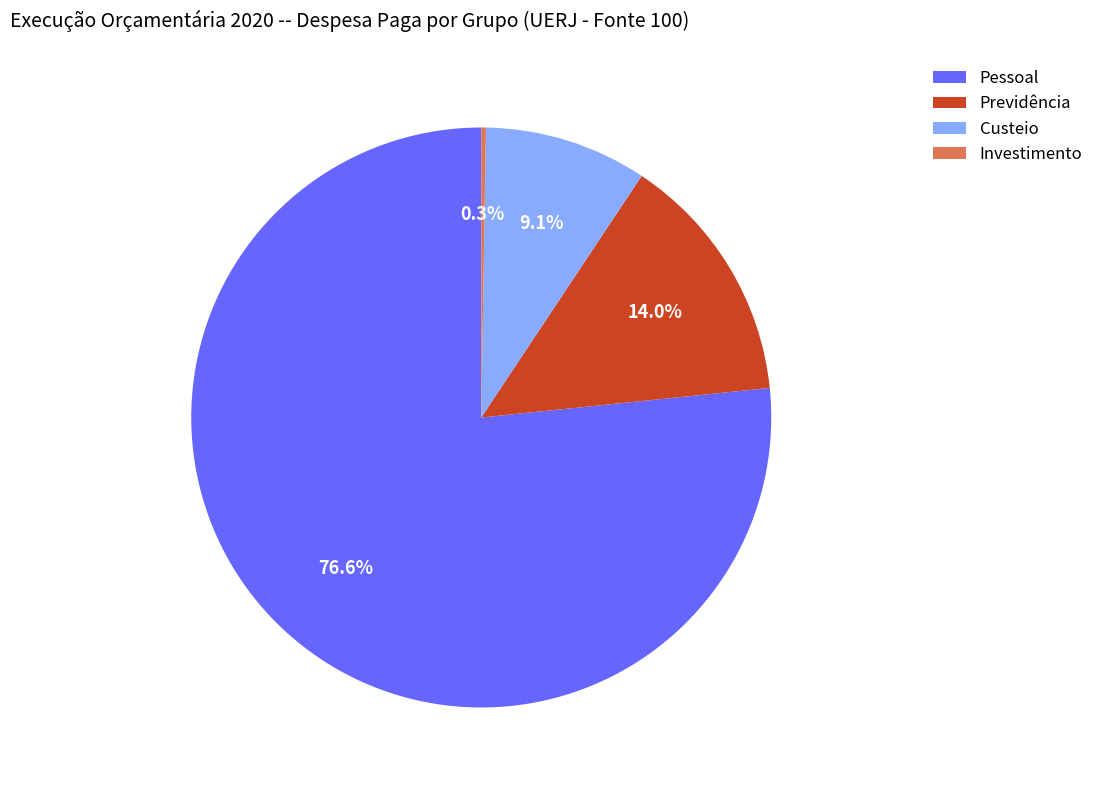

Does any single category account for the majority?

Yes